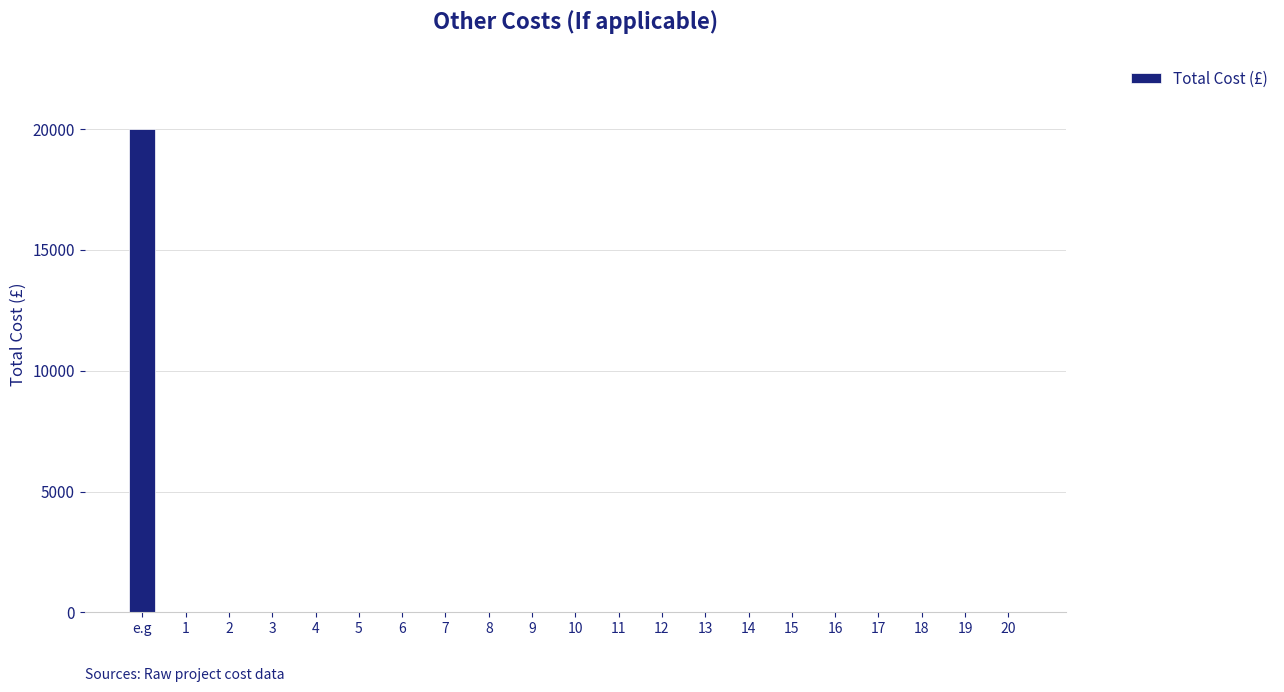

What is the sum of all values?

20000